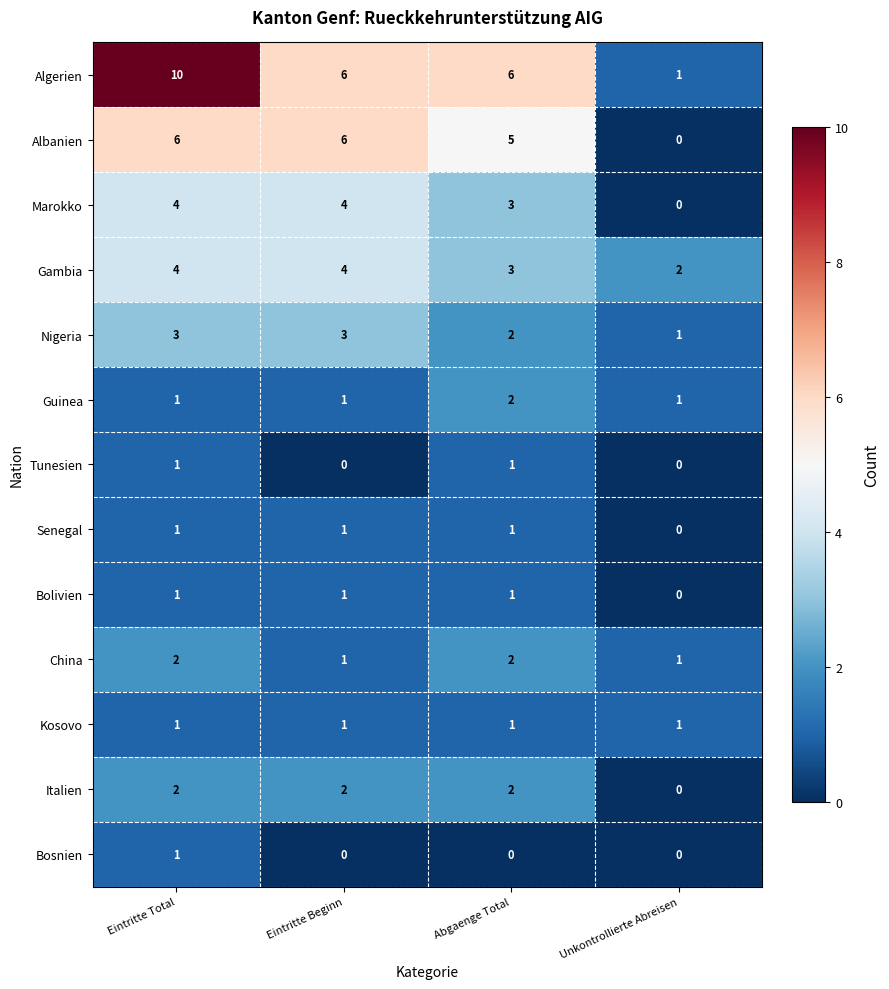

How many series are shown in this chart?

13